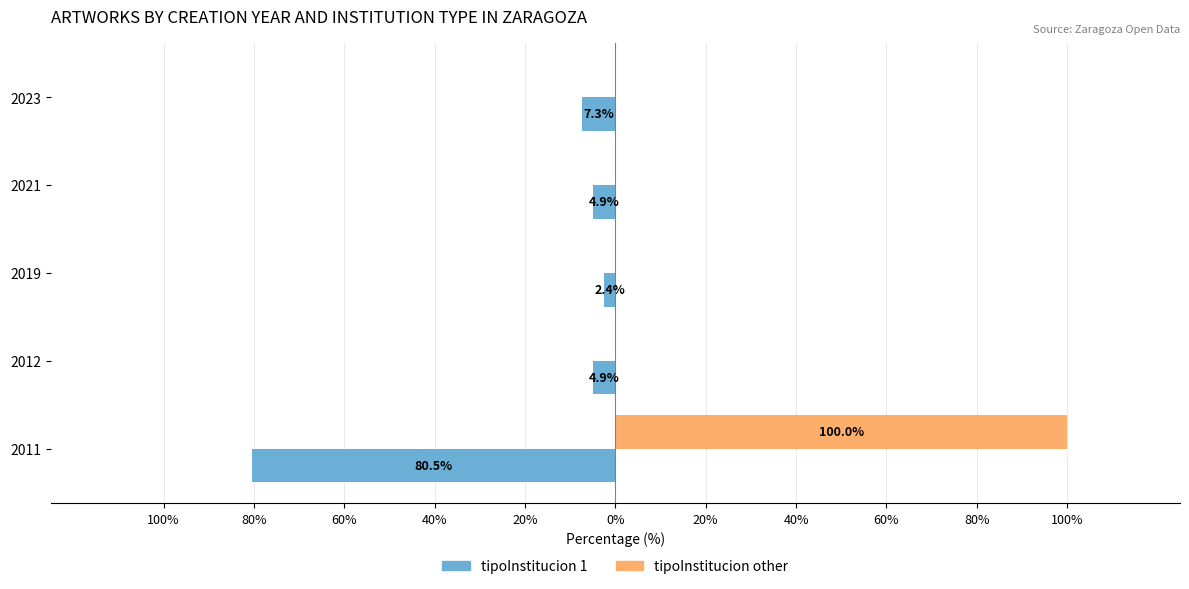

What are all the series names shown in the legend?

tipoInstitucion 1, tipoInstitucion other